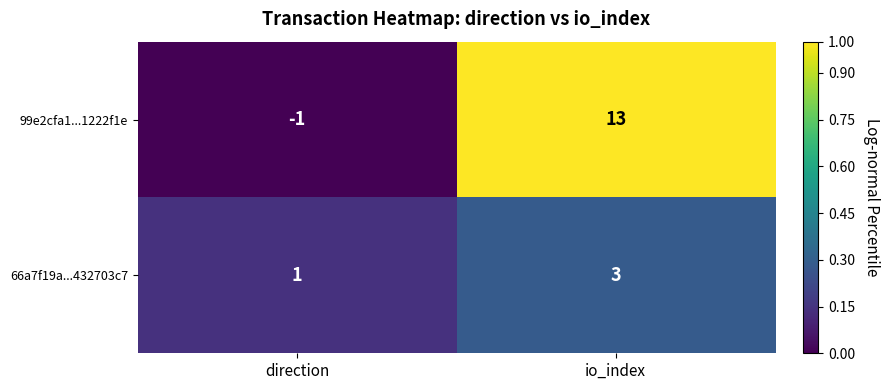

What is the average value of the 99e2cfa1...1222f1e series?

6